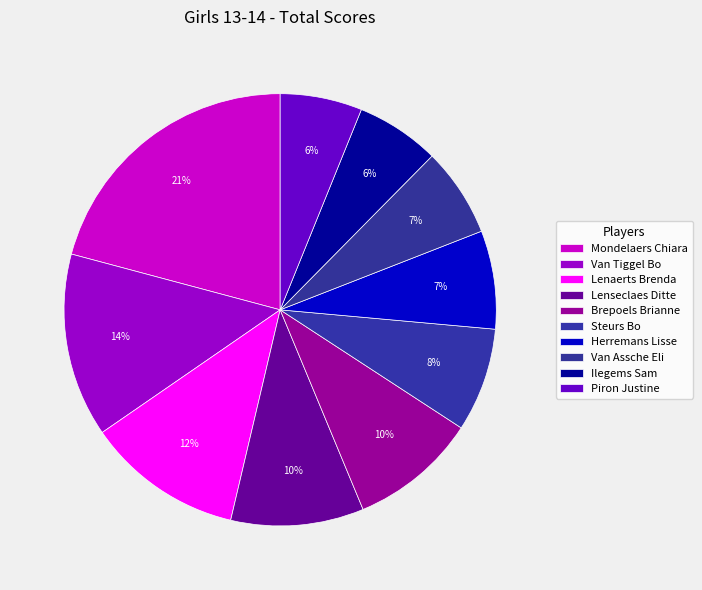

How many segments does this pie chart have?

10